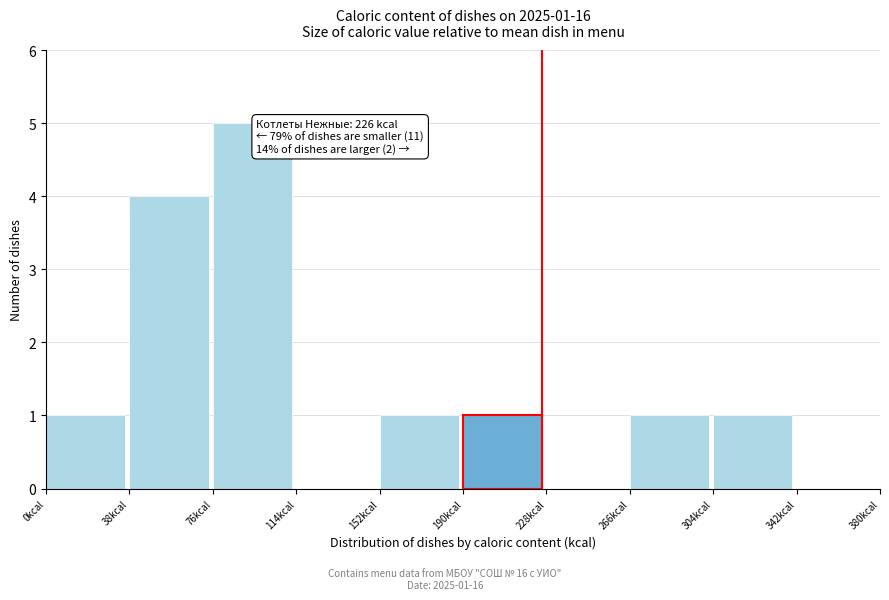

Over which range of the x-axis is the bar tallest?

76 to 114